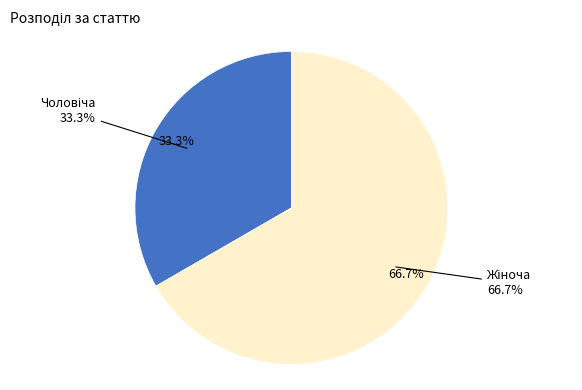

What percentage is the Жіноча slice, to the nearest percent?

67%